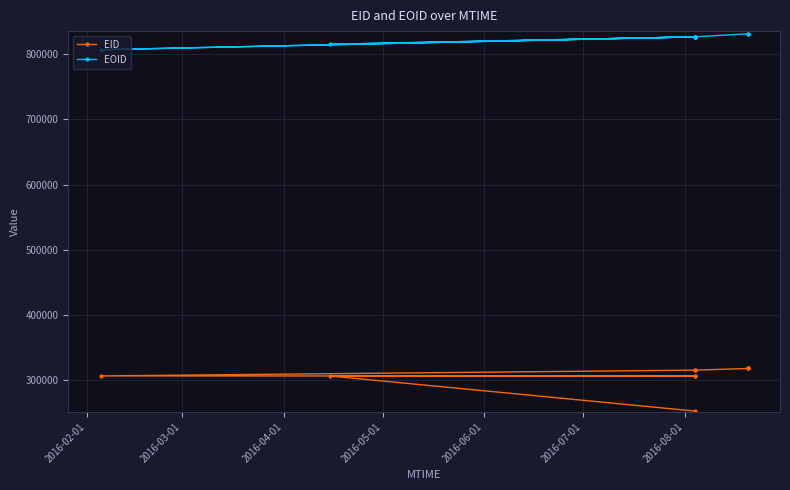

True or false: EID and EOID intersect in this chart.

False